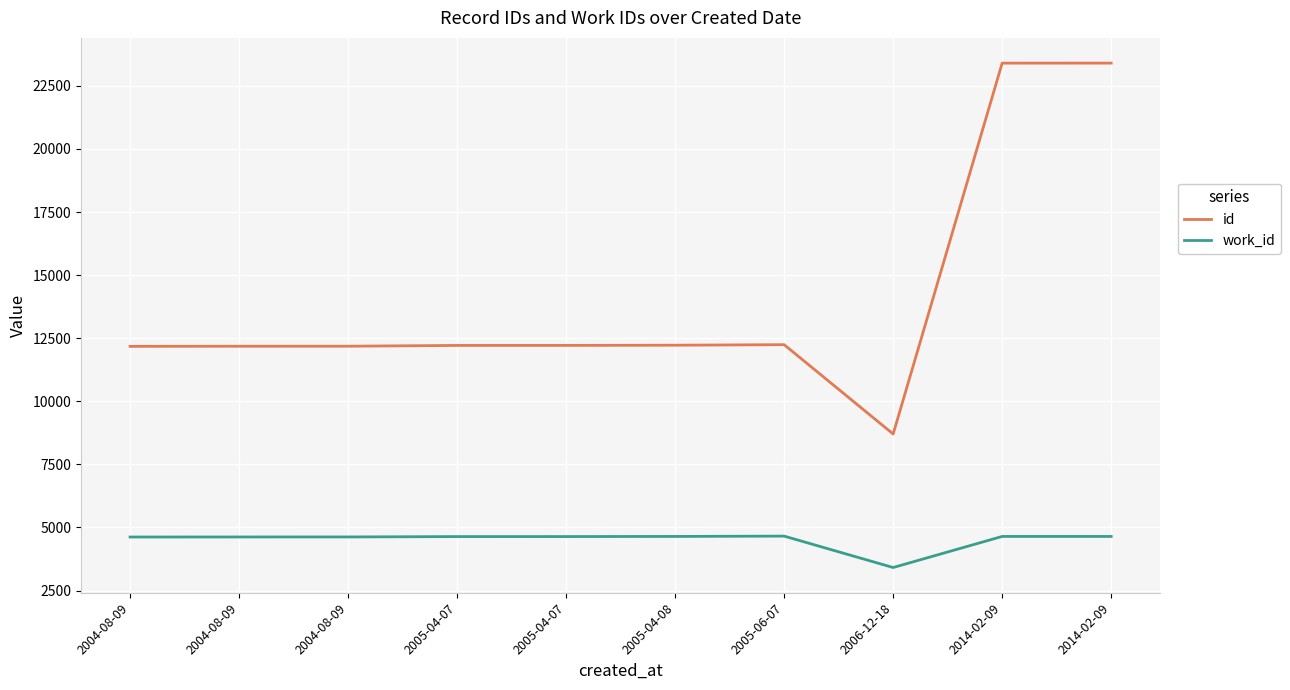

Is it true that work_id equals 1552 at 2005-06-07?

False